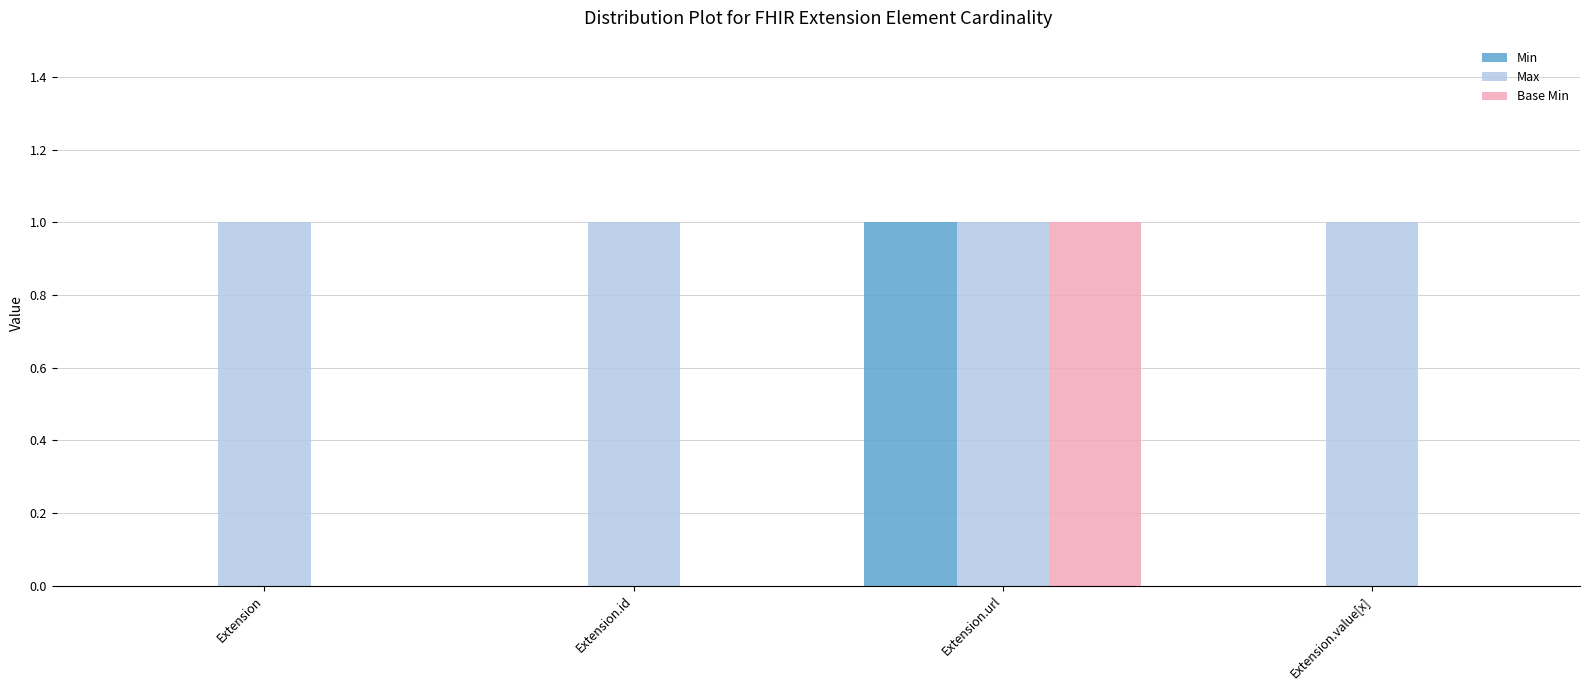

The Max series shows 1 at Extension.value[x]. True or false?

True